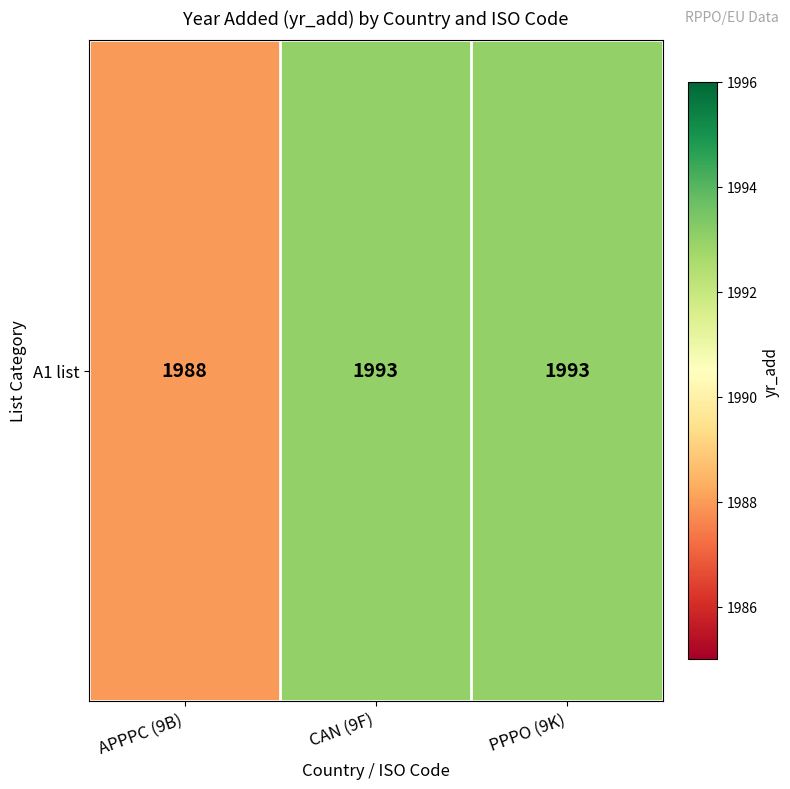

What is the difference between the values at APPPC (9B) and PPPO (9K)?

5